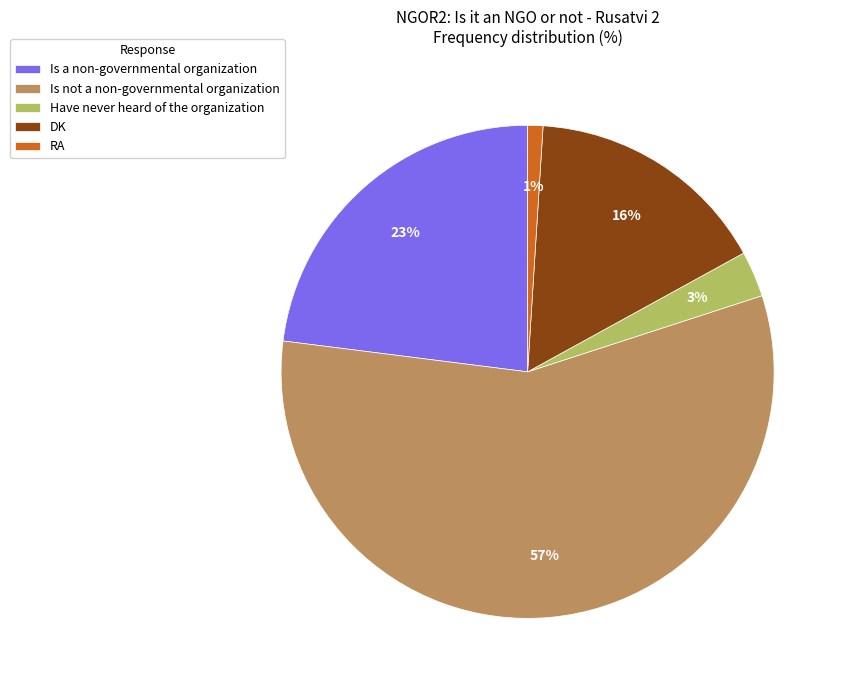

Count the number of slices in the pie.

5